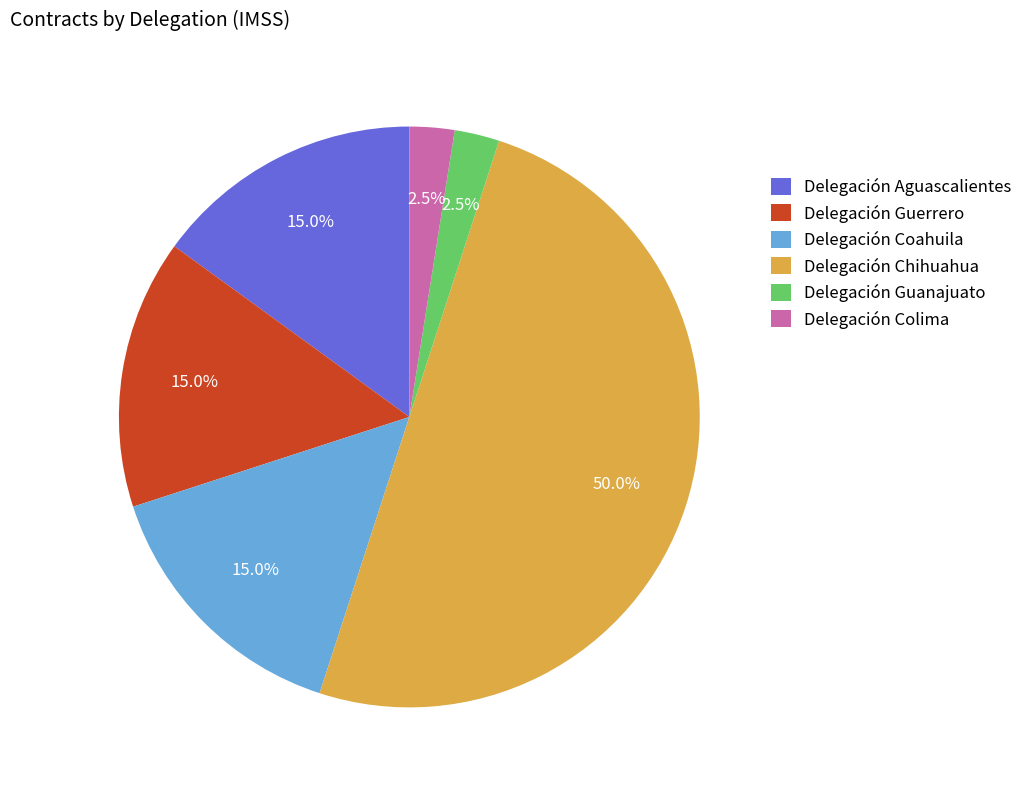

Is Delegación Guerrero the majority of the pie?

No